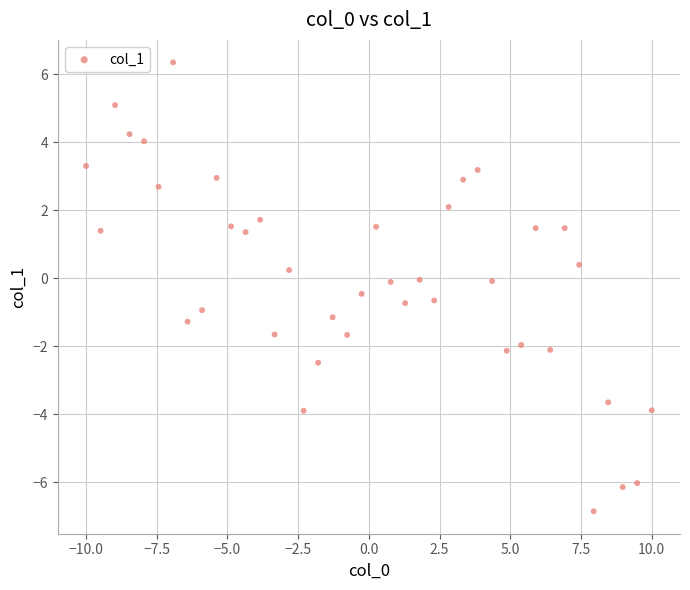

What is the range of Y values (max minus min)?

13.2